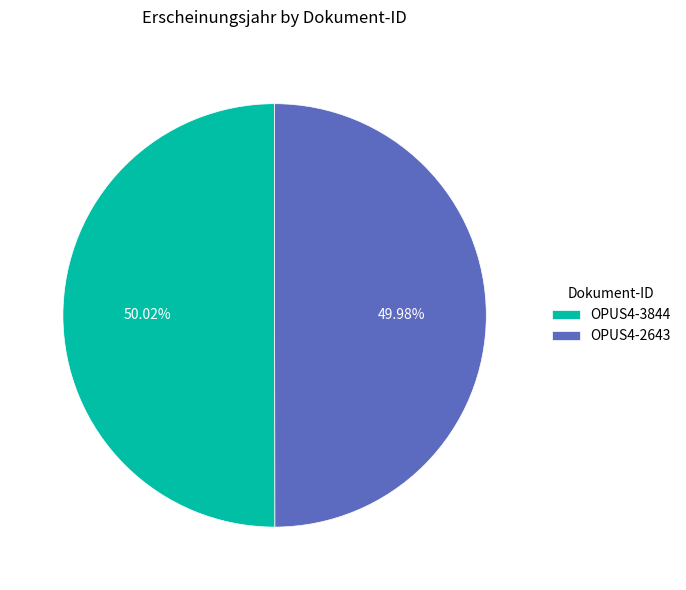

To the nearest percent, what portion does OPUS4-3844 represent?

50%